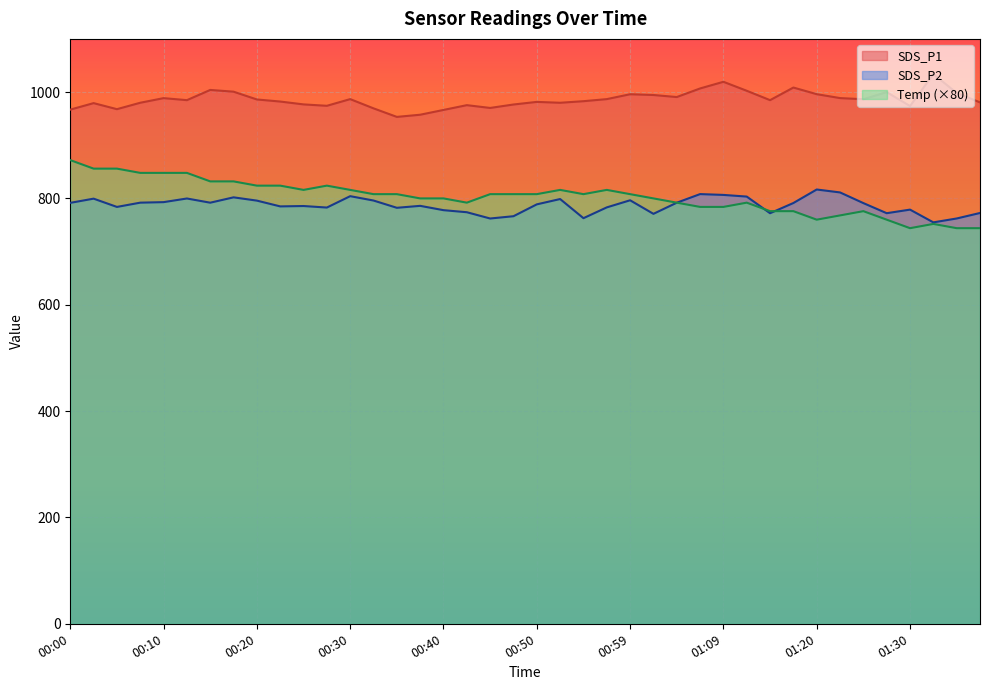

The value of SDS_P1 at 01:09 is 593.5. True or false?

False